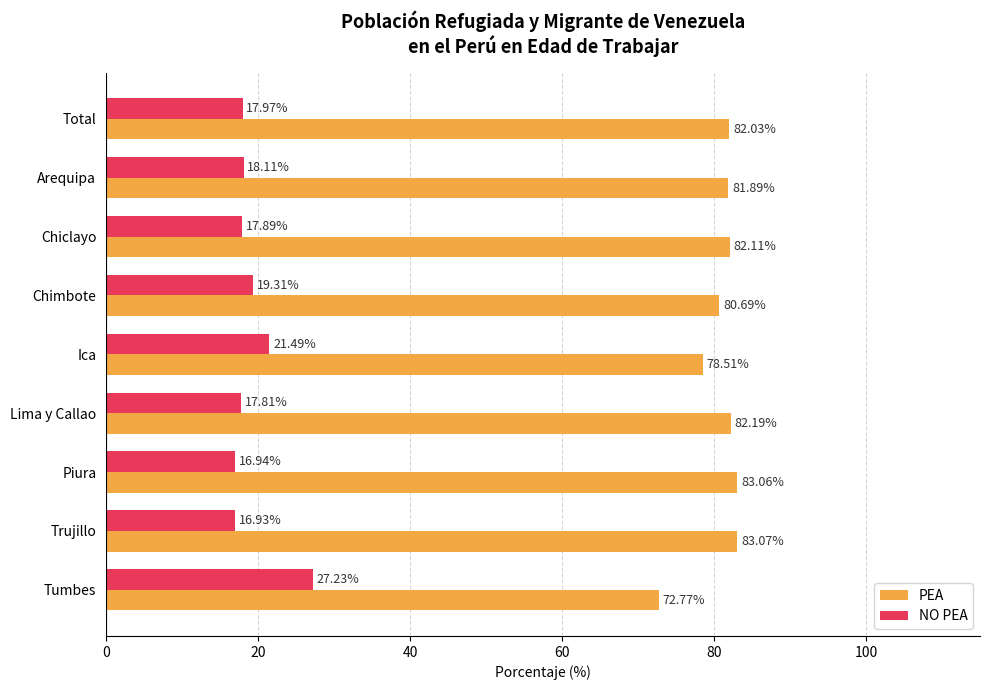

Which category has the lowest value in the NO PEA series?

Trujillo